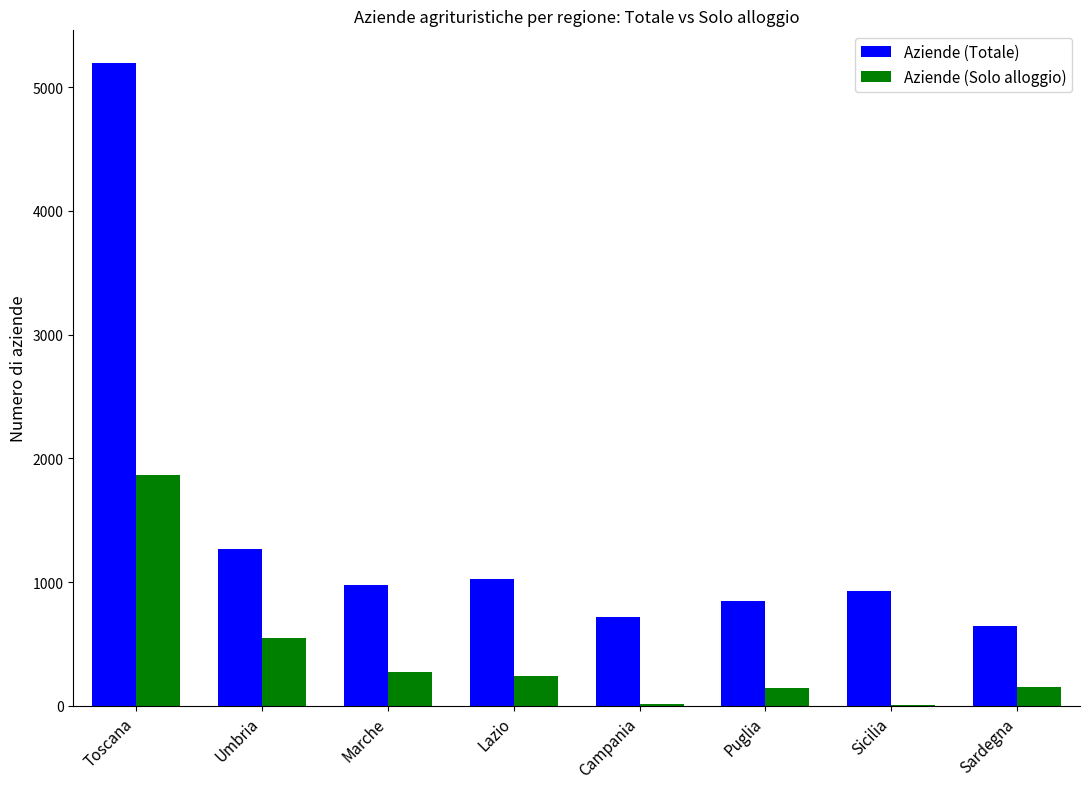

At which label does Aziende (Solo alloggio) first exceed 244?

Toscana